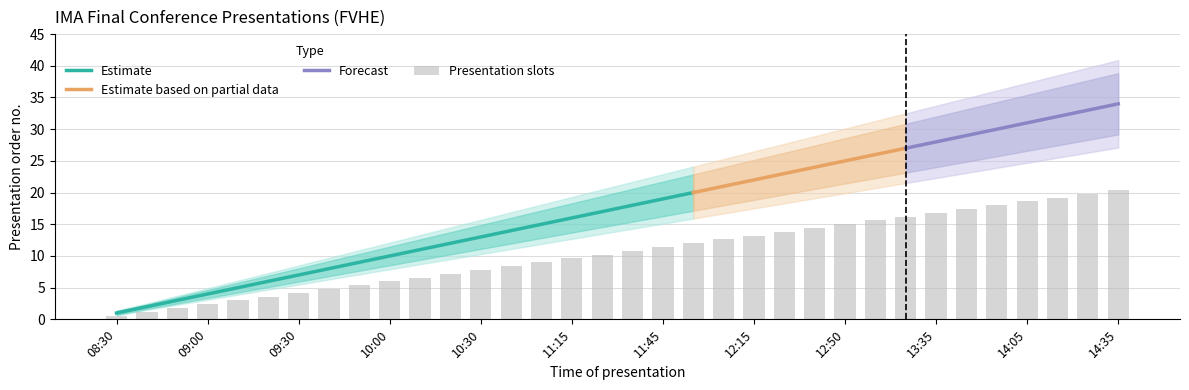

Reading right to left, list all the values displayed in this chart.

Cumulative presentations: 14:35=34.0	14:25=33.0	14:15=32.0	14:05=31.0	13:55=30.0	13:45=29.0	13:35=28.0	13:25=27.0	13:15=26.0	12:50=25.0	12:35=24.0	12:25=23.0	12:15=22.0	12:05=21.0	11:55=20.0	11:45=19.0	11:35=18.0	11:25=17.0	11:15=16.0	11:05=15.0	10:40=14.0	10:30=13.0	10:20=12.0	10:10=11.0	10:00=10.0	09:50=9.0	09:40=8.0	09:30=7.0	09:20=6.0	09:10=5.0	09:00=4.0	08:50=3.0	08:40=2.0	08:30=1.0
Lower bound: 14:35=27.1	14:25=26.3	14:15=25.5	14:05=24.7	13:55=23.9	13:45=23.1	13:35=22.3	13:25=21.5	13:15=20.7	12:50=19.9	12:35=19.1	12:25=18.3	12:15=17.5	12:05=16.7	11:55=15.9	11:45=15.1	11:35=14.3	11:25=13.5	11:15=12.7	11:05=11.9	10:40=11.1	10:30=10.3	10:20=9.5	10:10=8.7	10:00=7.9	09:50=7.1	09:40=6.3	09:30=5.5	09:20=4.7	09:10=3.9	09:00=3.1	08:50=2.3	08:40=1.5	08:30=0.6
Upper bound: 14:35=40.9	14:25=39.7	14:15=38.5	14:05=37.3	13:55=36.1	13:45=34.9	13:35=33.7	13:25=32.5	13:15=31.3	12:50=30.1	12:35=28.9	12:25=27.7	12:15=26.5	12:05=25.3	11:55=24.1	11:45=22.9	11:35=21.7	11:25=20.5	11:15=19.3	11:05=18.1	10:40=16.9	10:30=15.7	10:20=14.5	10:10=13.3	10:00=12.1	09:50=10.9	09:40=9.7	09:30=8.5	09:20=7.3	09:10=6.1	09:00=4.9	08:50=3.7	08:40=2.5	08:30=1.4